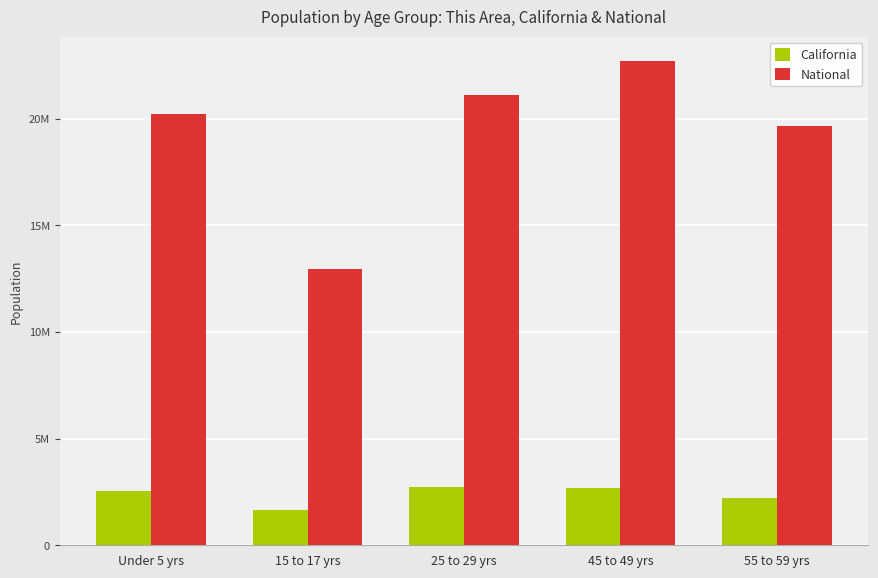

Which has a higher value, 15 to 17 yrs or Under 5 yrs?

Under 5 yrs